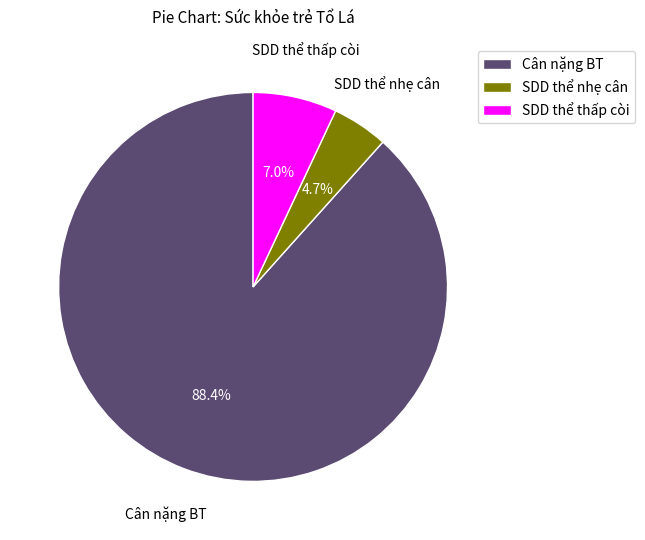

To the nearest percent, what is the combined percentage of SDD thể thấp còi and SDD thể nhẹ cân?

12%